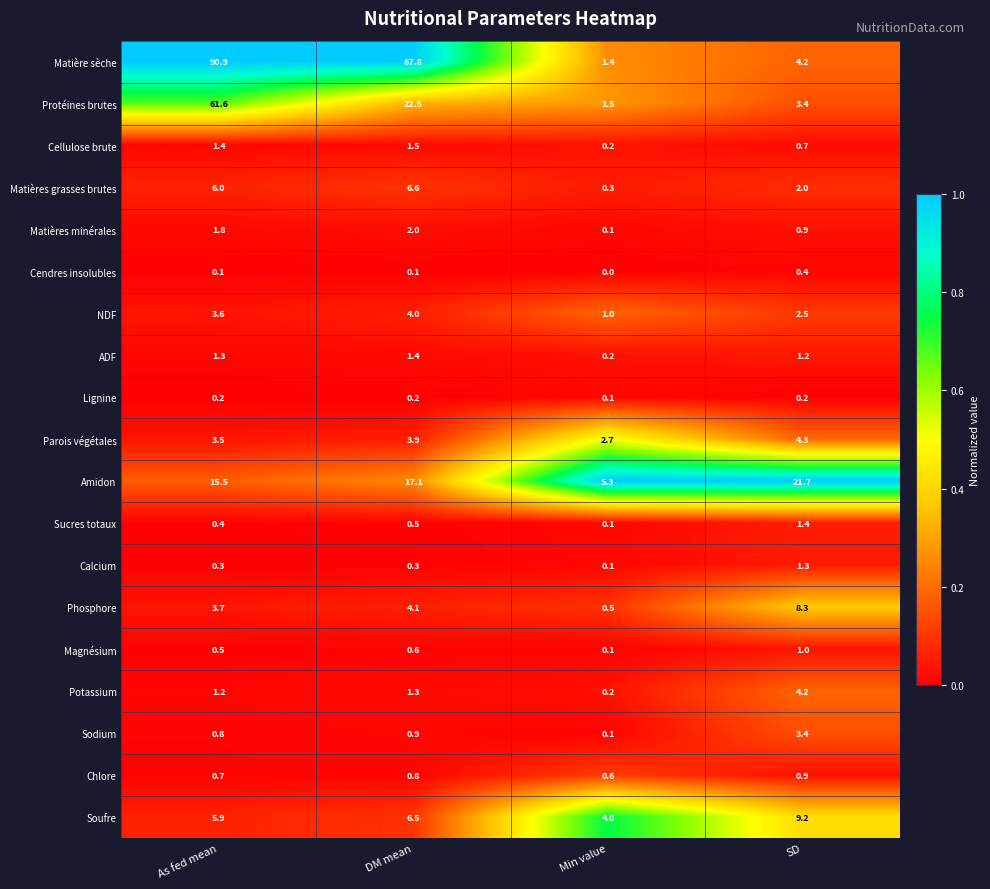

What is the maximum value shown in the chart?

90.9